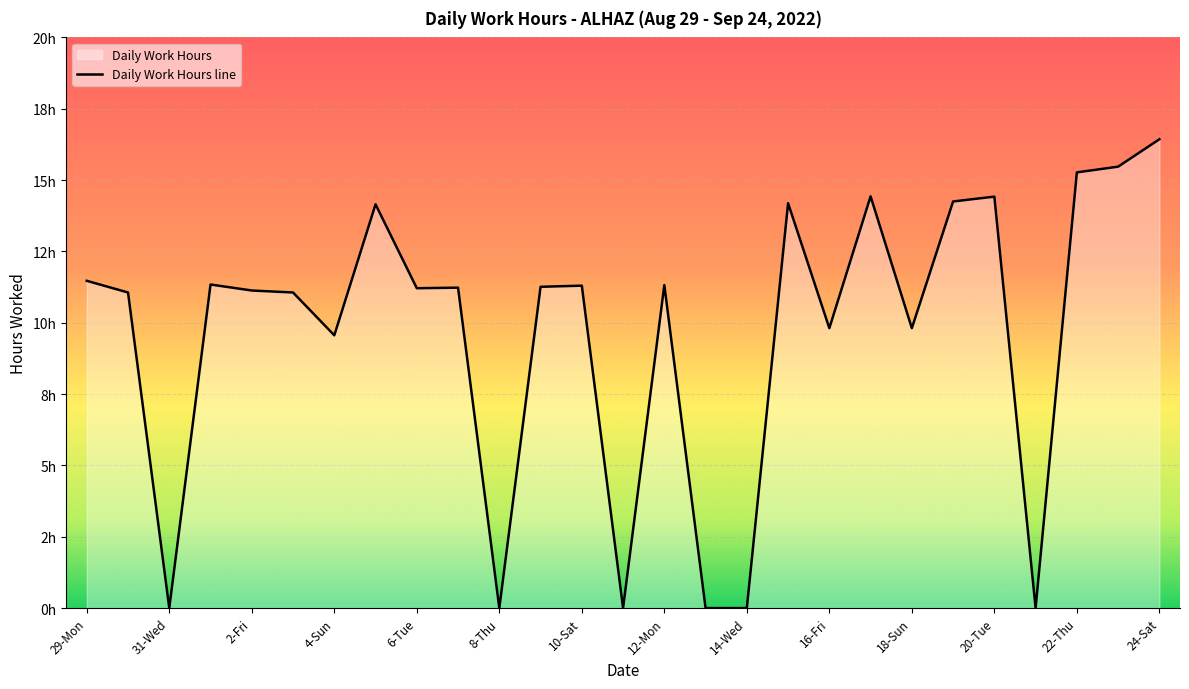

At which label is the value closest to 8?

4-Sun